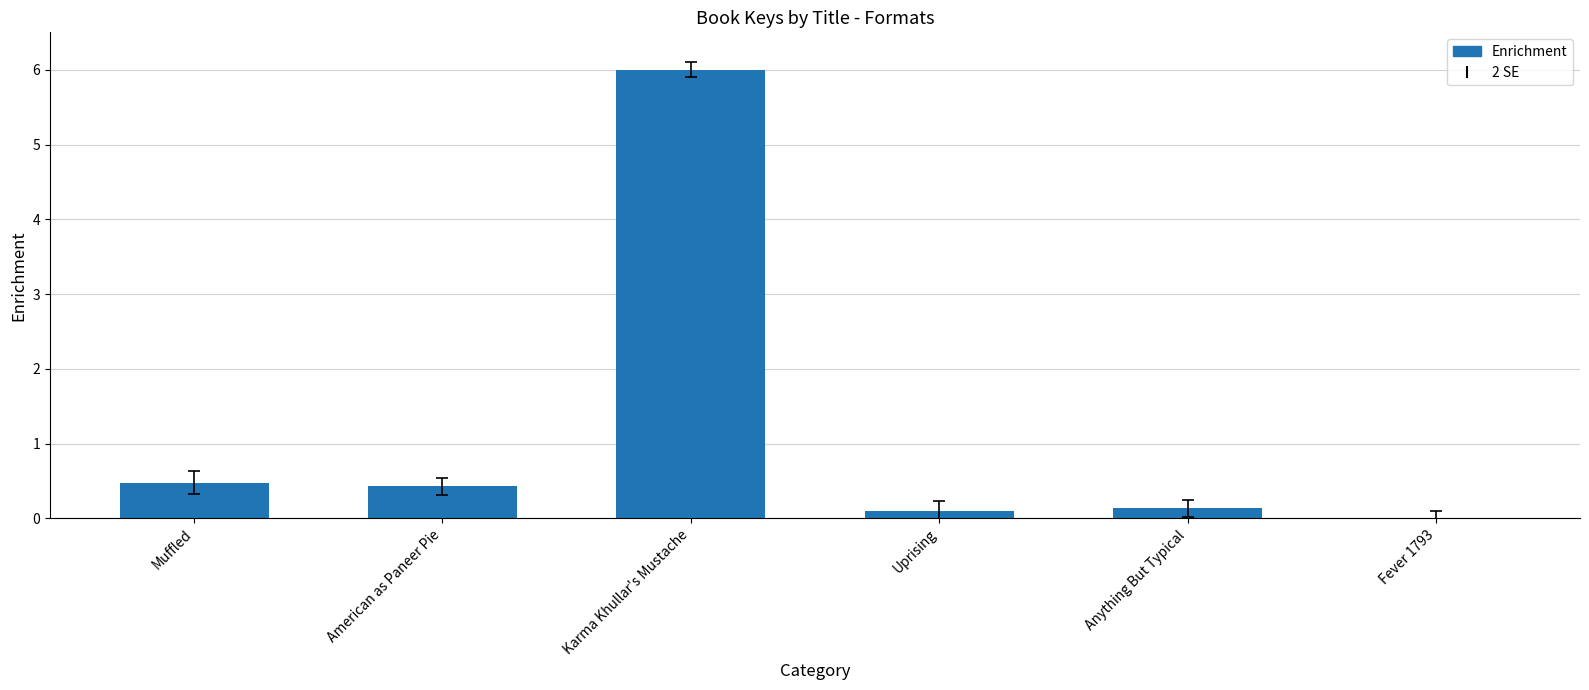

Which label corresponds to the largest value in the chart?

Karma Khullar's Mustache